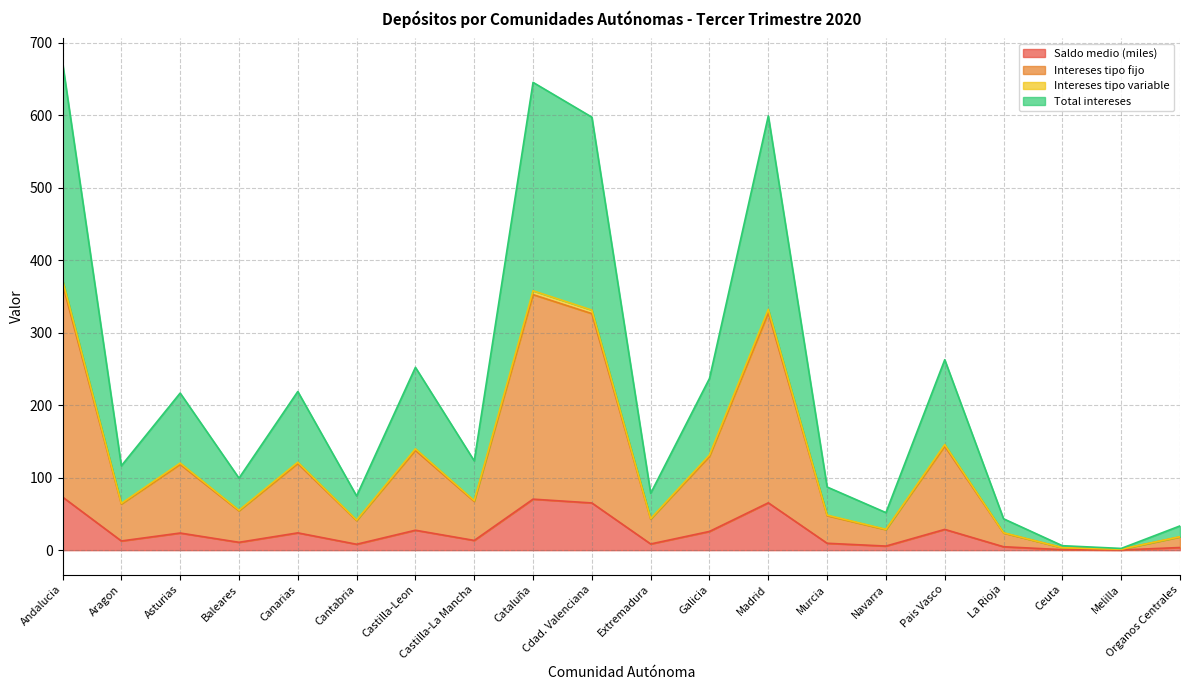

Rank the series at Baleares from highest to lowest value.

Total intereses, Intereses tipo fijo, Intereses tipo variable, Saldo medio